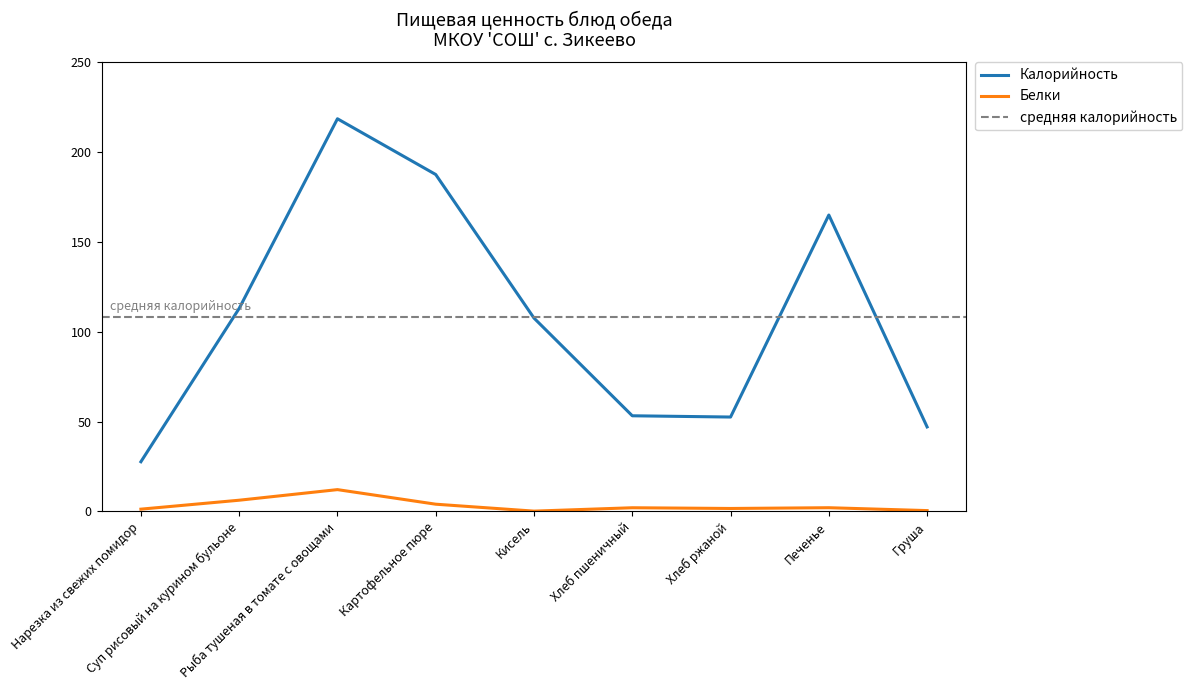

Where is Белки nearest to the value 6?

Суп рисовый на курином бульоне